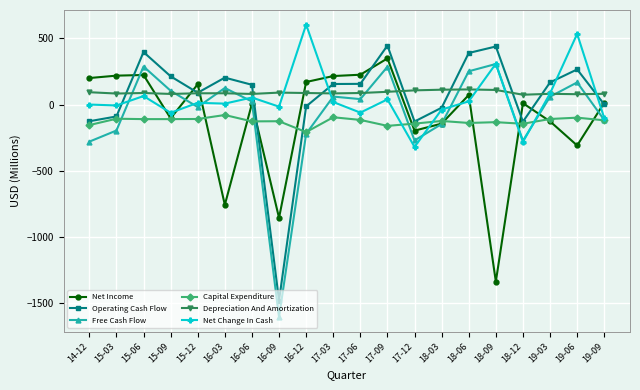

Is the value of Operating Cash Flow at 16-09 greater than the value of Net Income at 17-03?

No